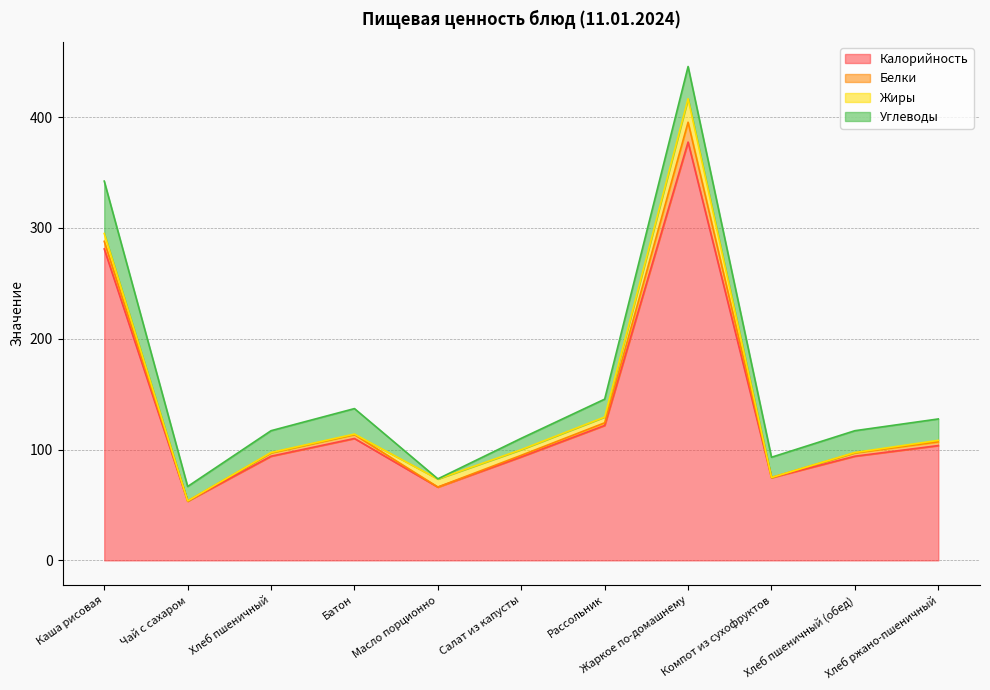

True or false: Белки has a value of 0.0 at Масло порционно.

False